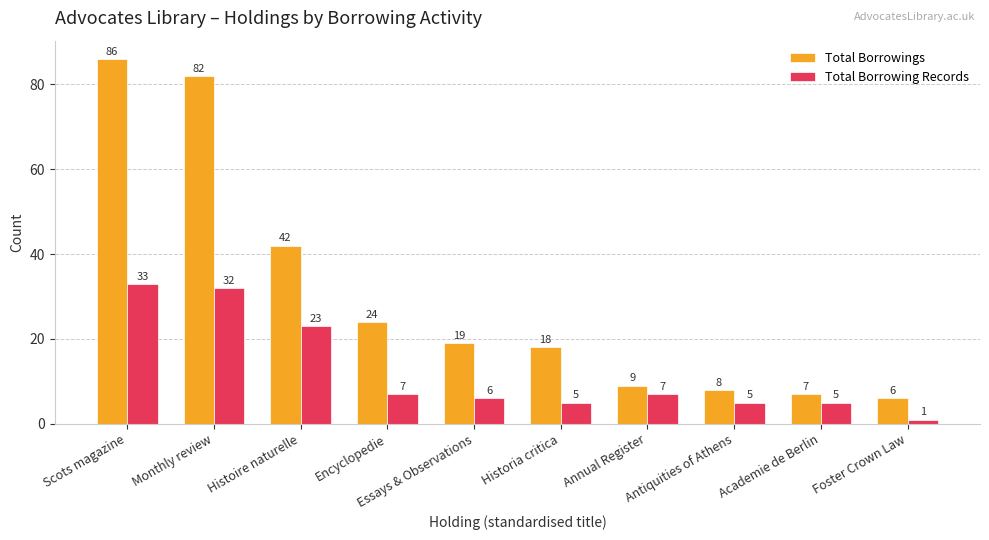

What is the difference between the maximum and second lowest values in the Total Borrowing Records series?

28